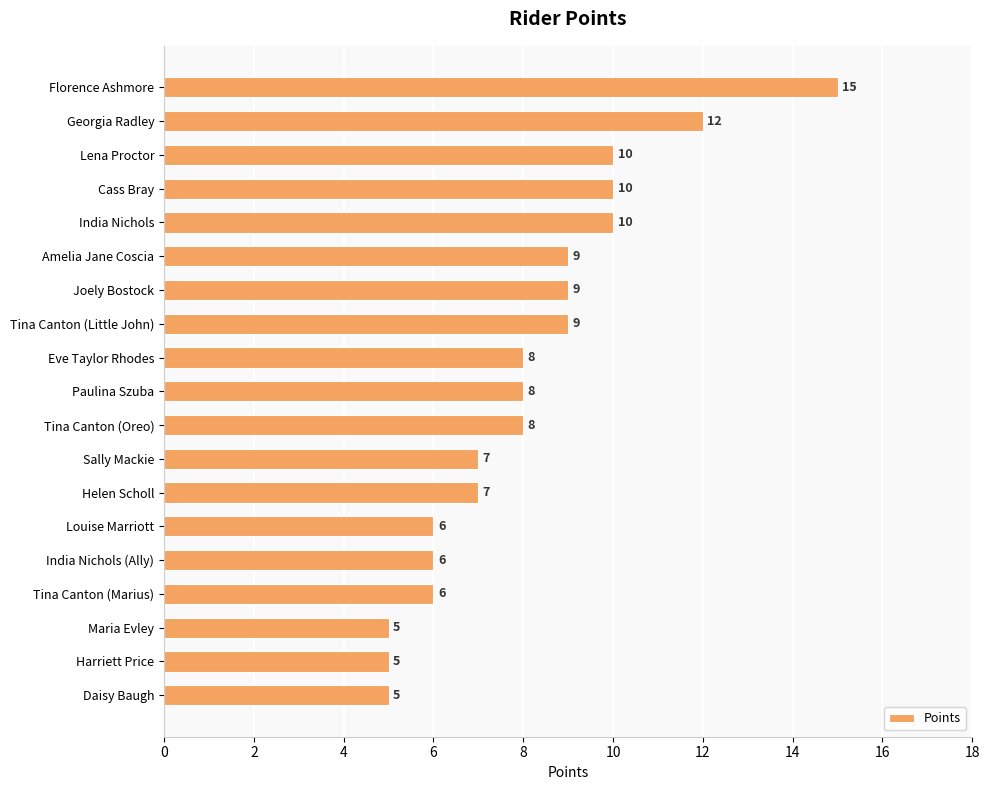

What is the ratio of the value at Tina Canton (Marius) to the value at Tina Canton (Little John)?

0.7